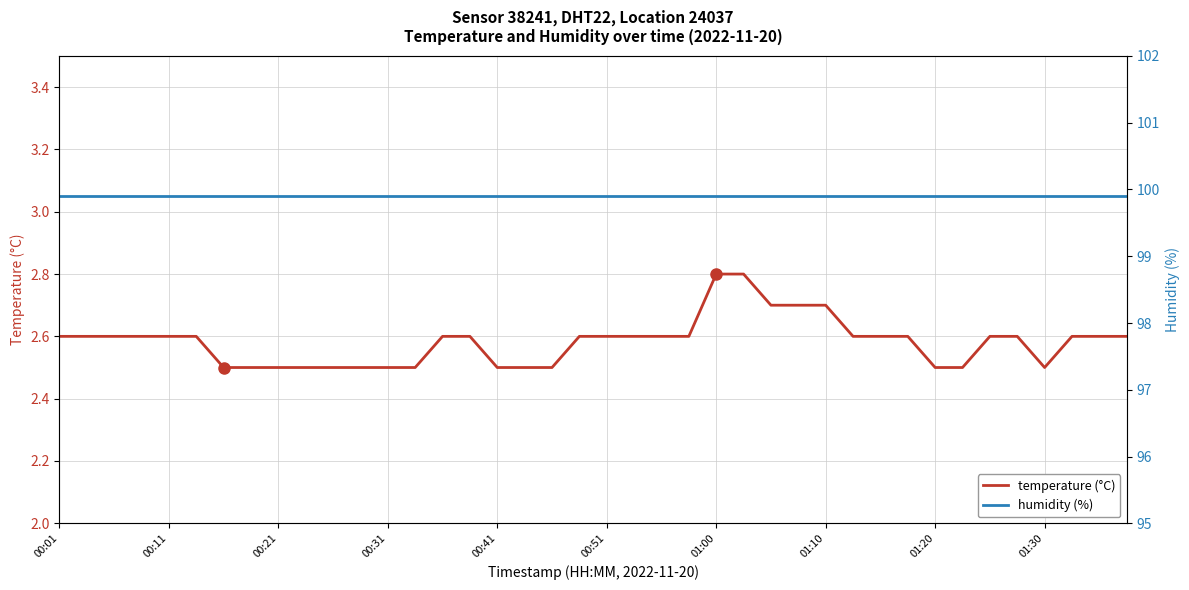

Is the value of temperature (°C) at 37 greater than the value of humidity (%) at 00:01?

No